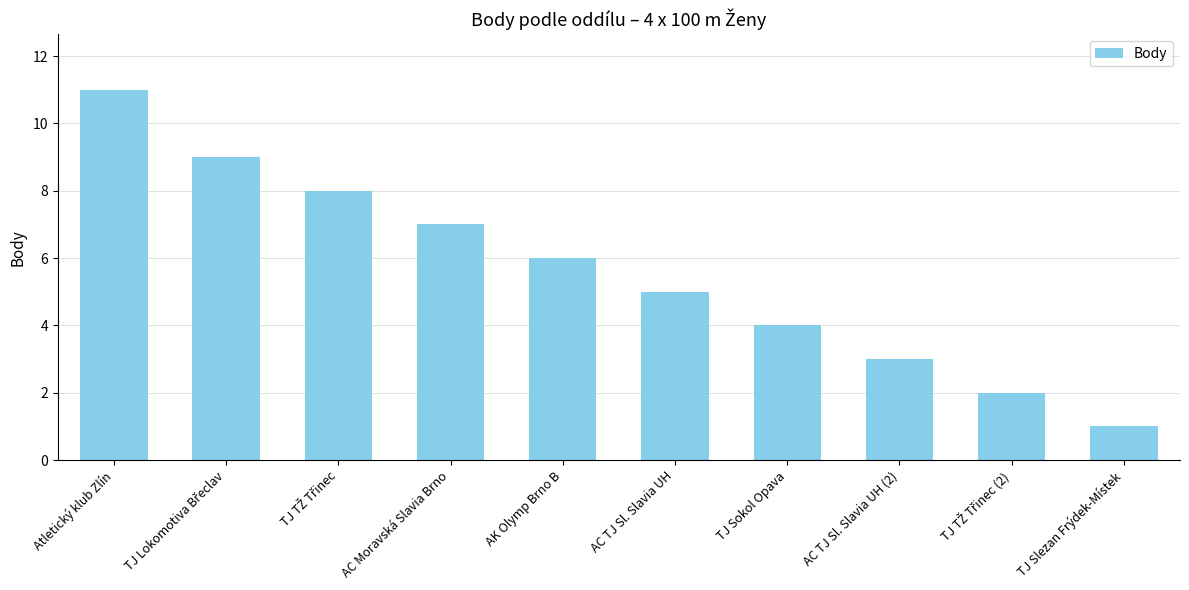

What is the change in value from Atletický klub Zlín to AC Moravská Slavia Brno?

-4